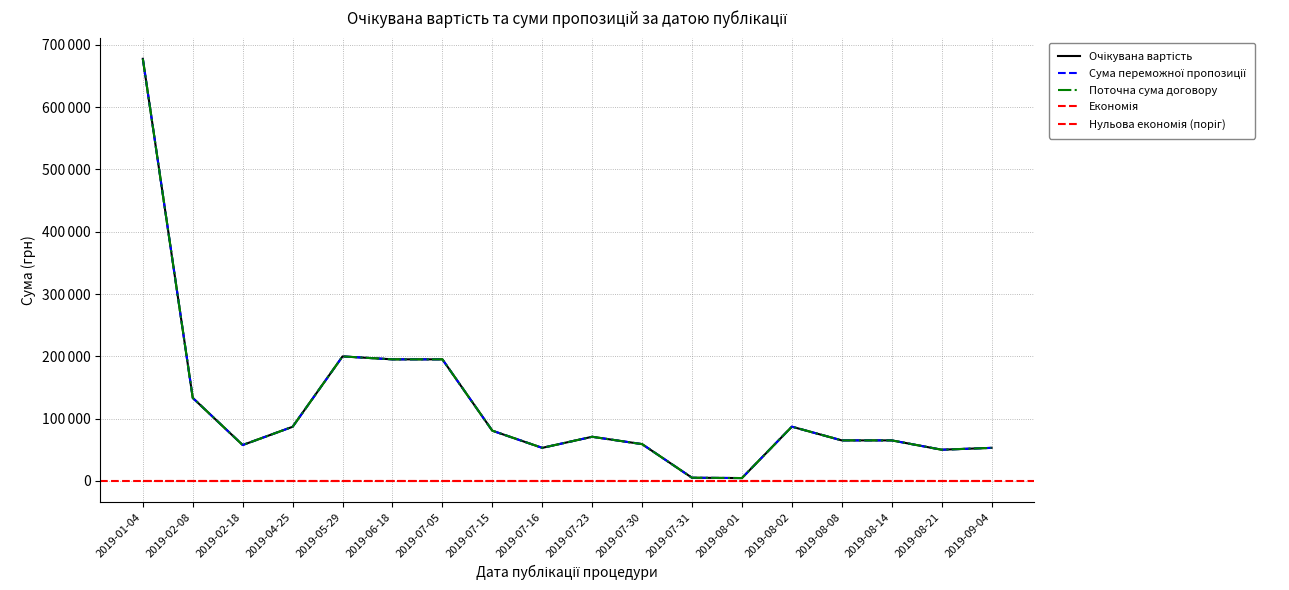

How many values in the Поточна сума договору series are below 70800?

9